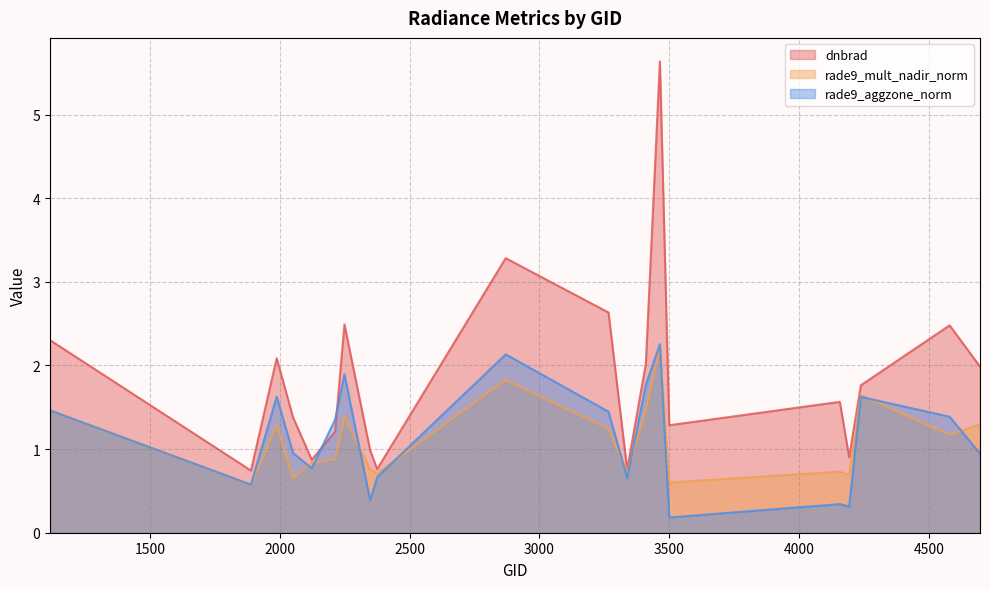

The value of dnbrad at 2249 is 4.0. True or false?

False